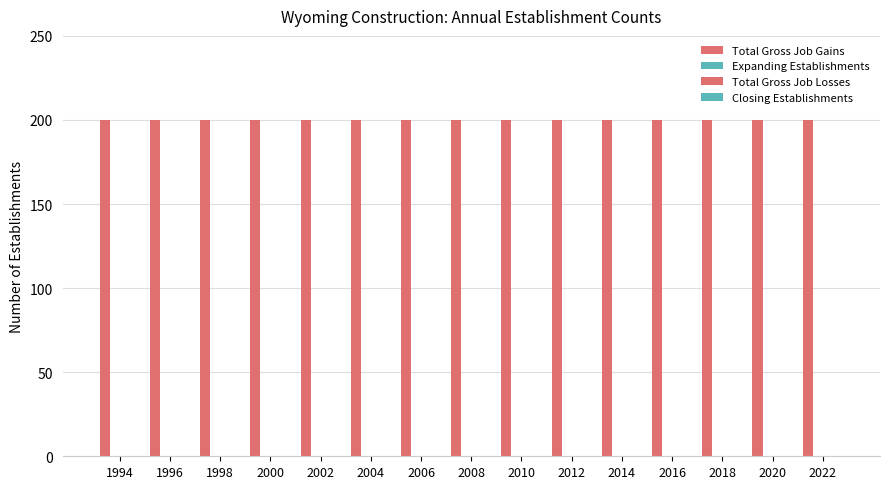

The Total Gross Job Losses series shows 0 at 2012. True or false?

True